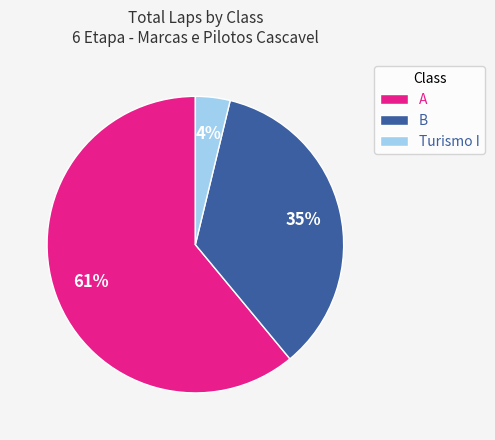

Which category has the biggest portion of the pie?

A